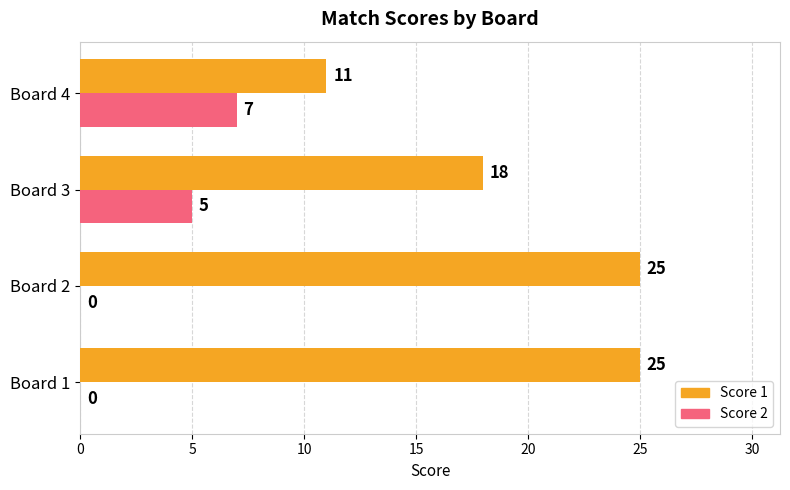

What is the total value across all series at Board 3?

23